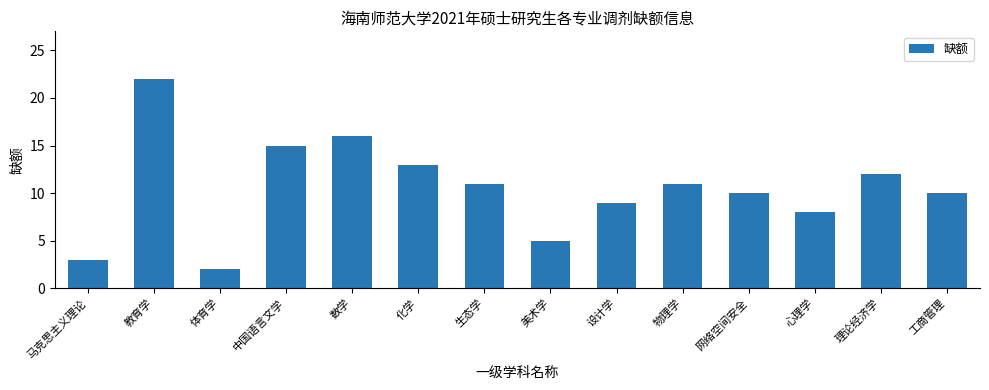

Reading left to right, transcribe all the data shown in this chart.

马克思主义理论=3	教育学=22	体育学=2	中国语言文学=15	数学=16	化学=13	生态学=11	美术学=5	设计学=9	物理学=11	网络空间安全=10	心理学=8	理论经济学=12	工商管理=10